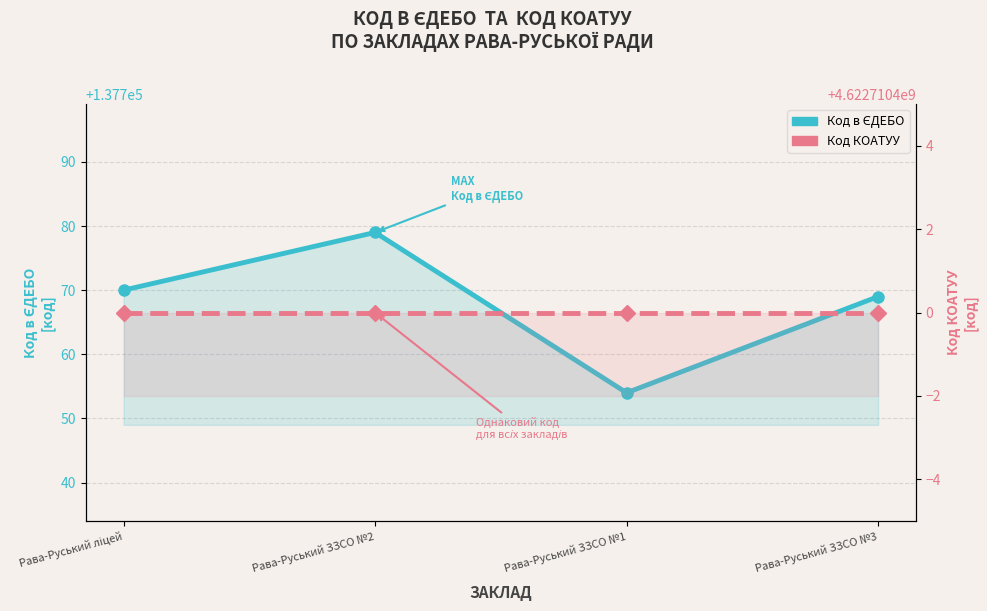

True or false: Код КОАТУУ and Код в ЄДЕБО intersect in this chart.

False